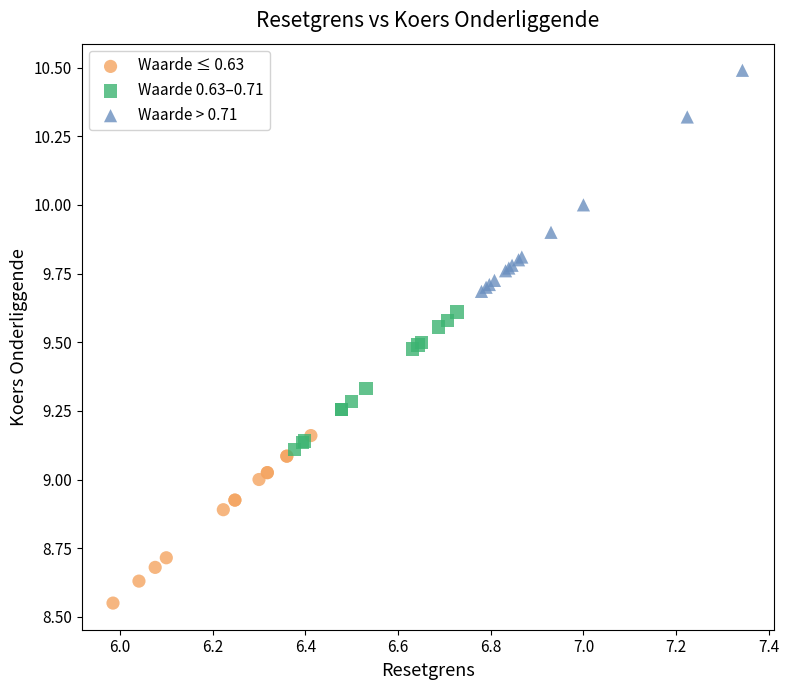

Which series reaches the maximum Y coordinate?

Waarde > 0.71